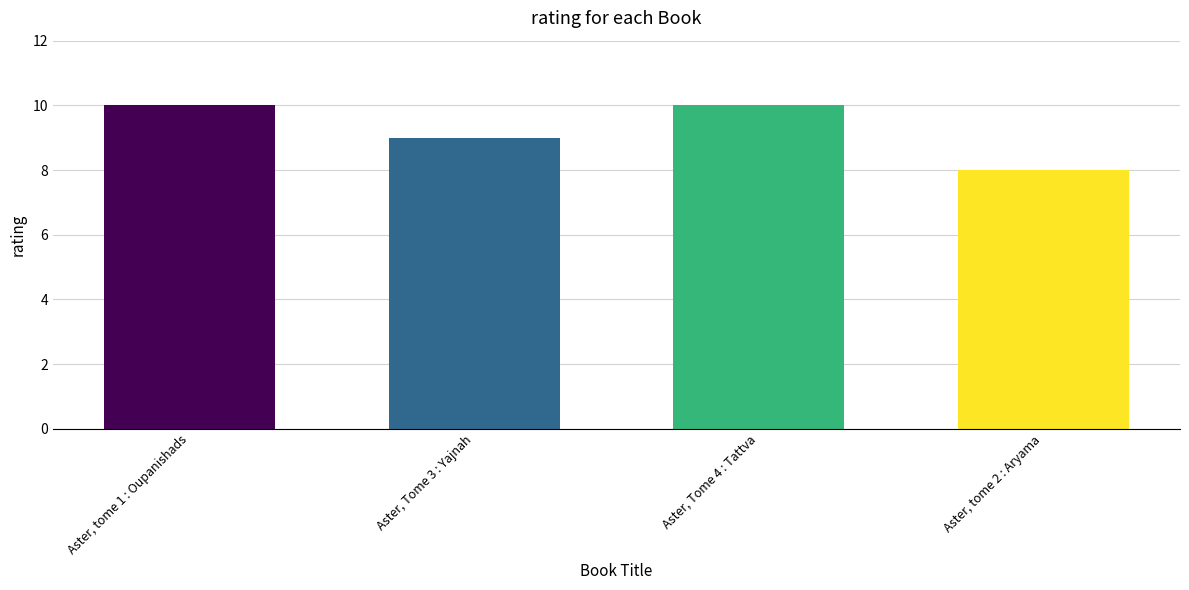

What is the difference between the values at Aster, Tome 3 : Yajnah and Aster, Tome 4 : Tattva?

1